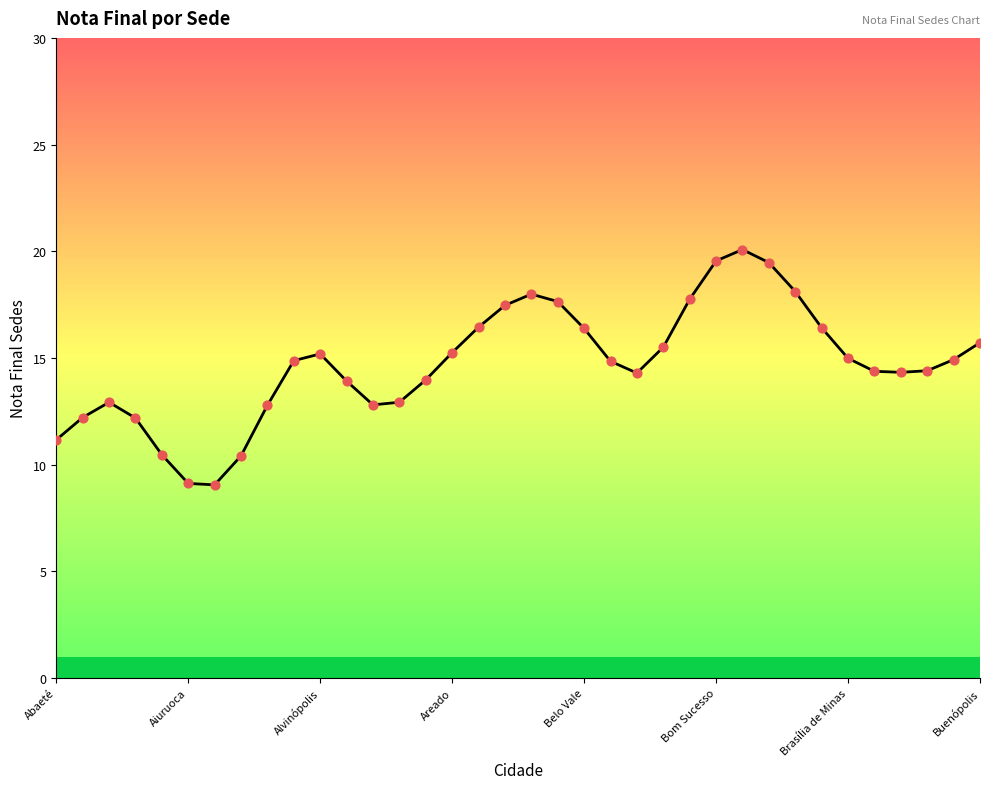

What is the greatest value displayed?

20.1